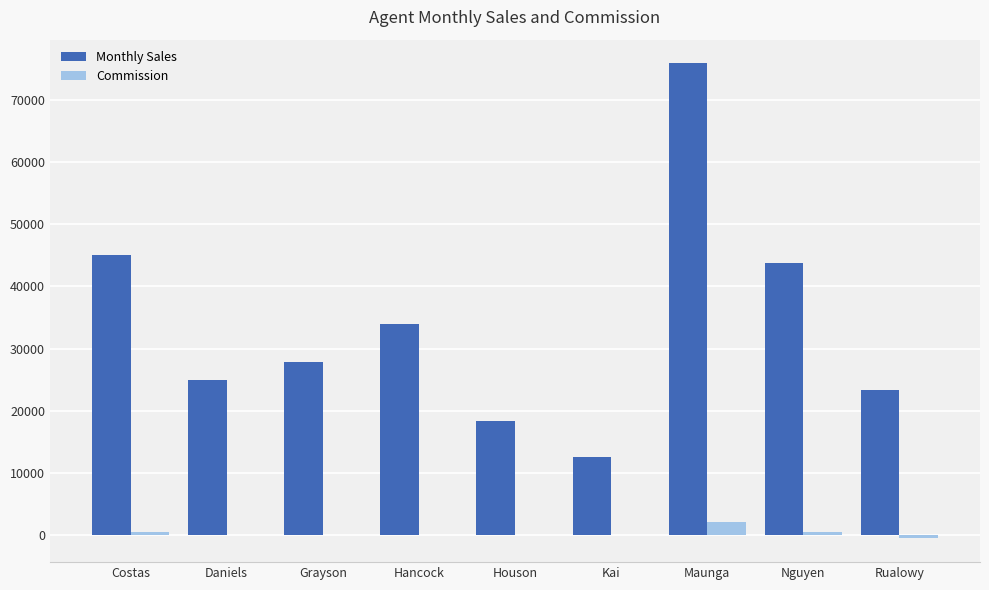

What is the total value across all series at Houson?

18350.0